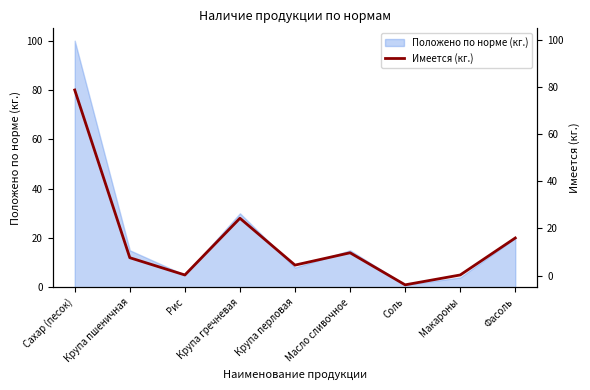

What is the approximate value at Масло сливочное, to the nearest 5?

15